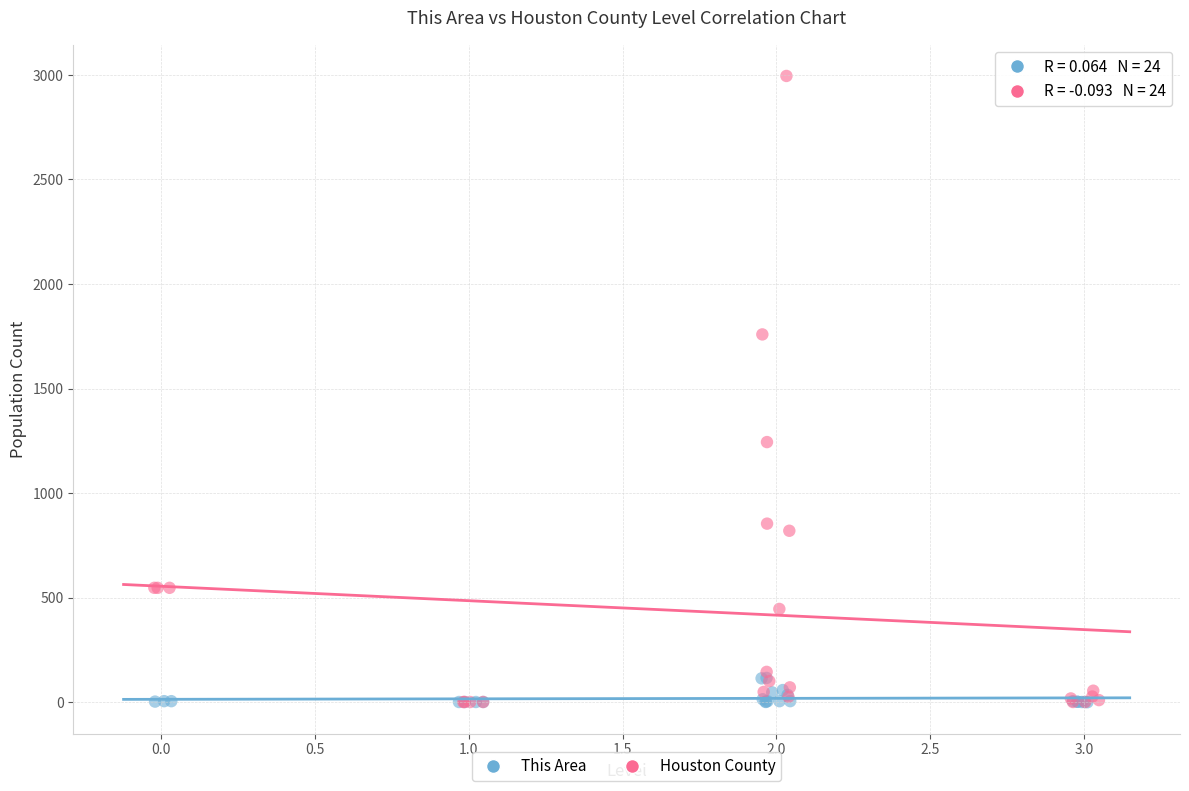

Which series has the largest Y range (max minus min)?

Houston County